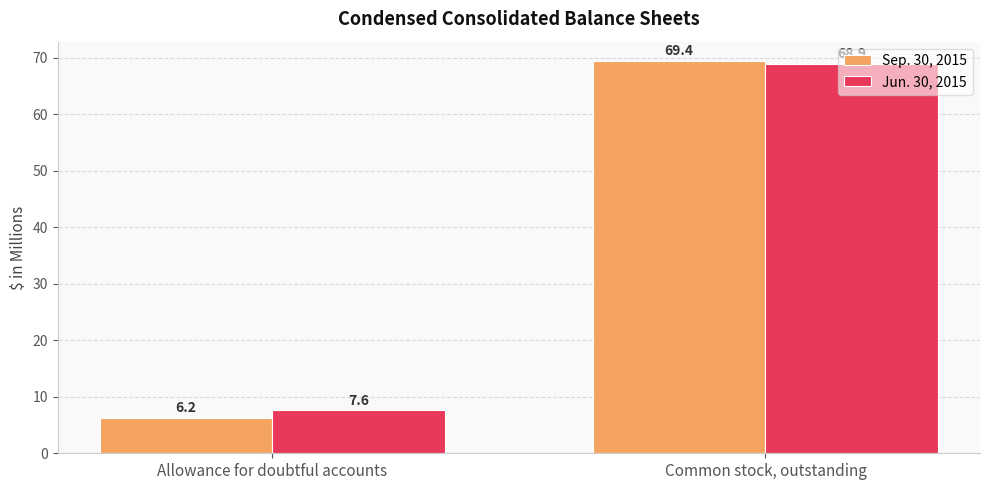

The value of Sep. 30, 2015 at Common stock, outstanding is 69.4. True or false?

True